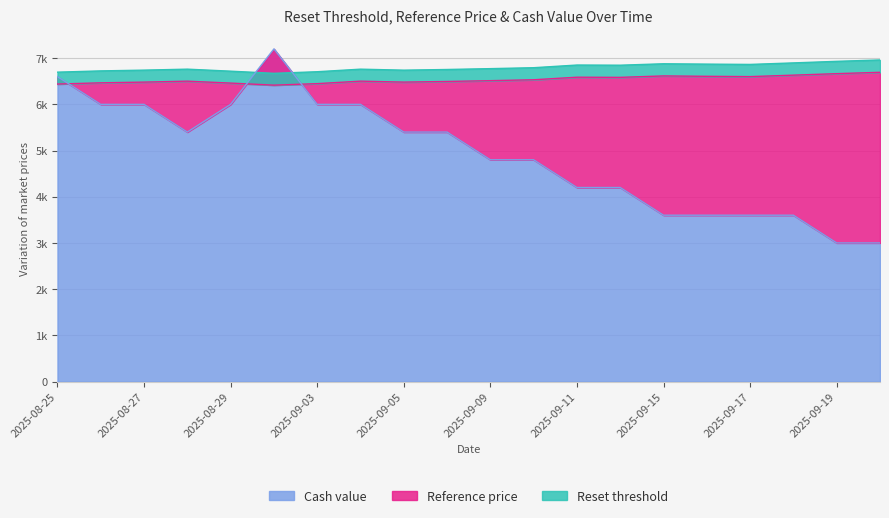

How many times do Cash value and Reference price cross each other?

3